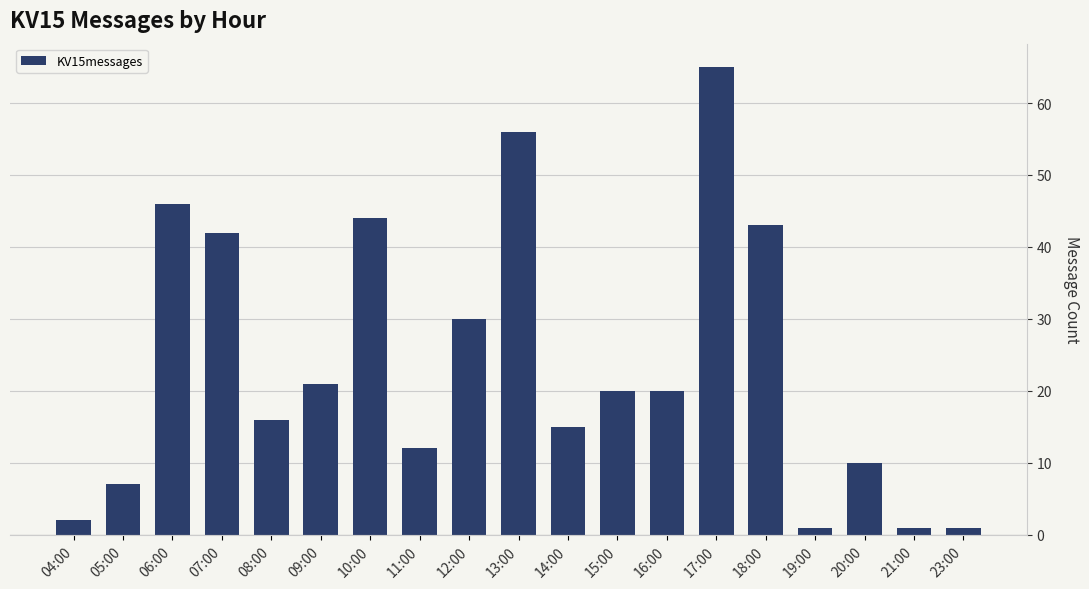

The chart shows a value of 17 at 11:00. True or false?

False